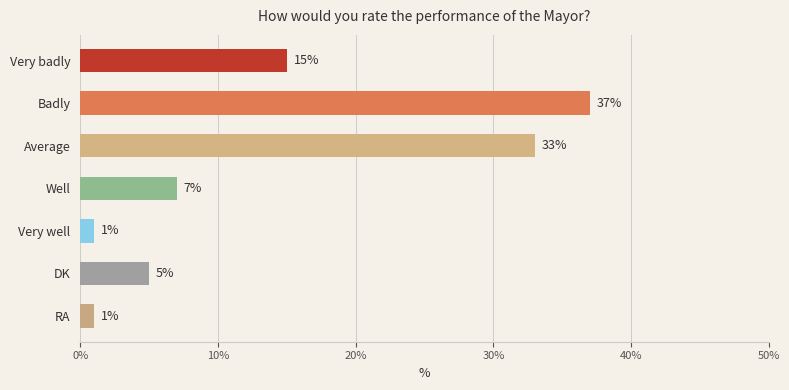

What is the change in value from Average to RA?

-32